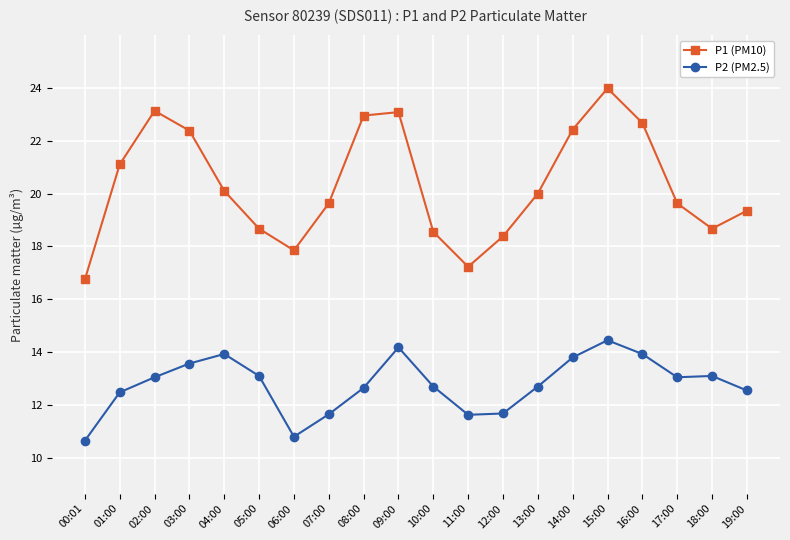

Which series has the widest spread of values?

P1 (PM10)